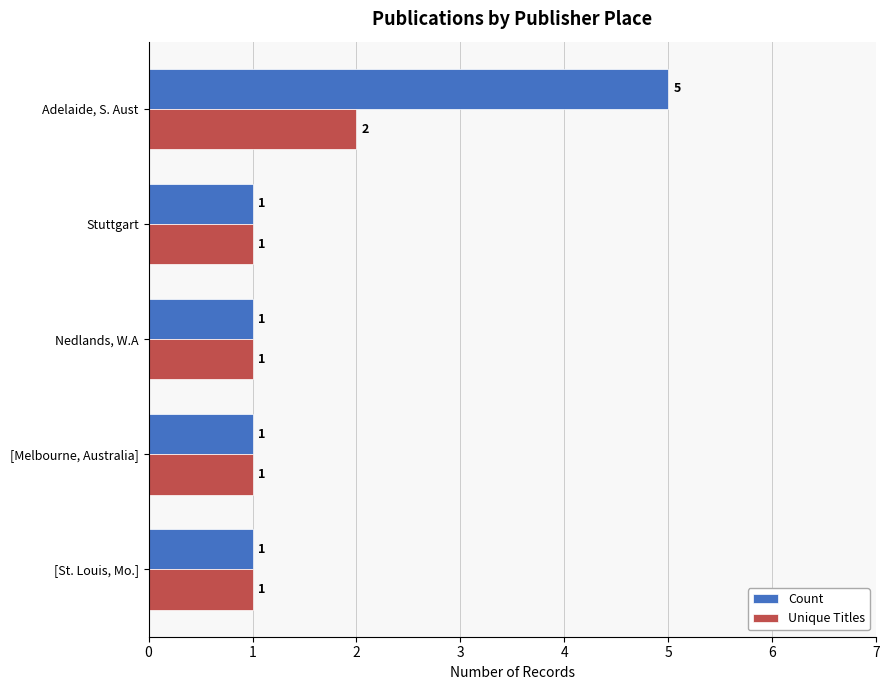

What is the minimum value shown in the chart?

1